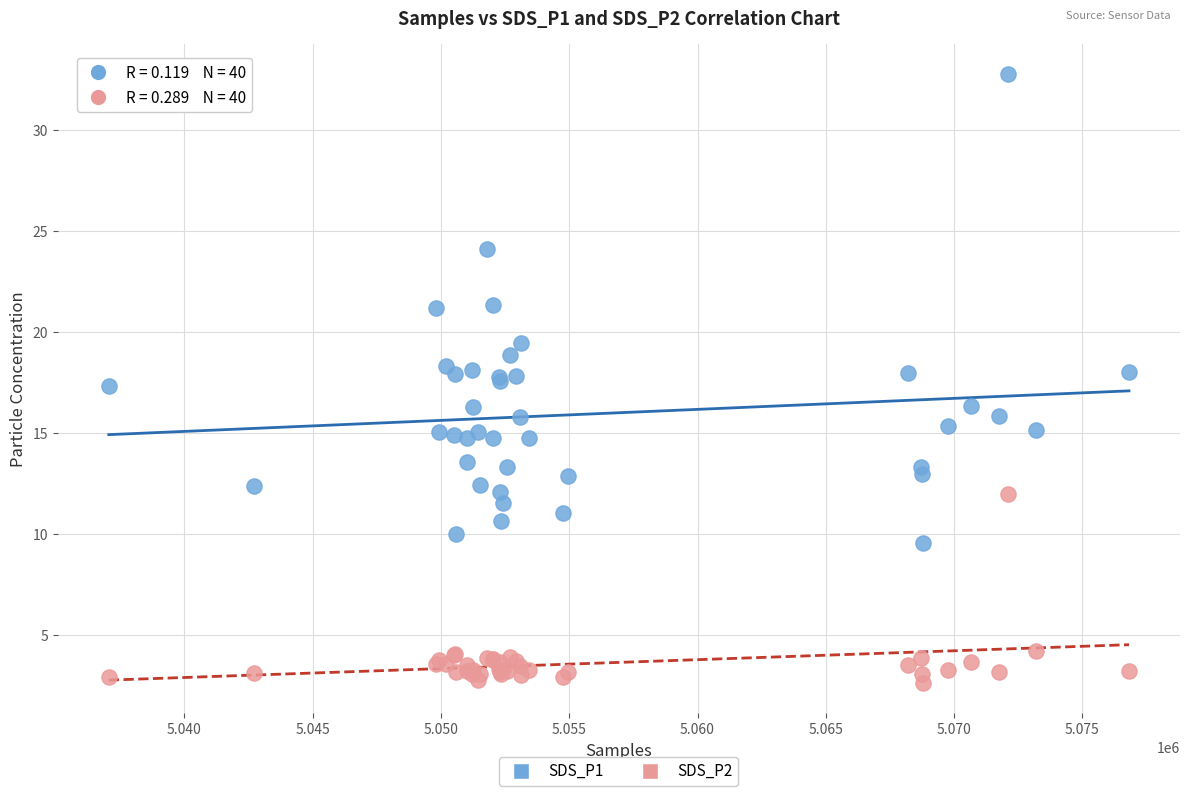

Which series contains the lowest Y value?

SDS_P2